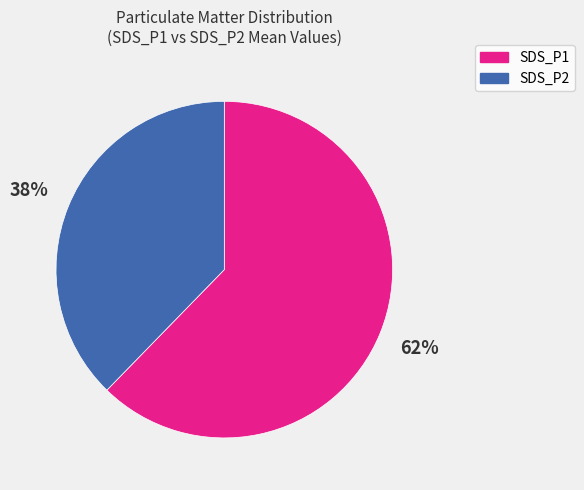

Count the number of slices in the pie.

2